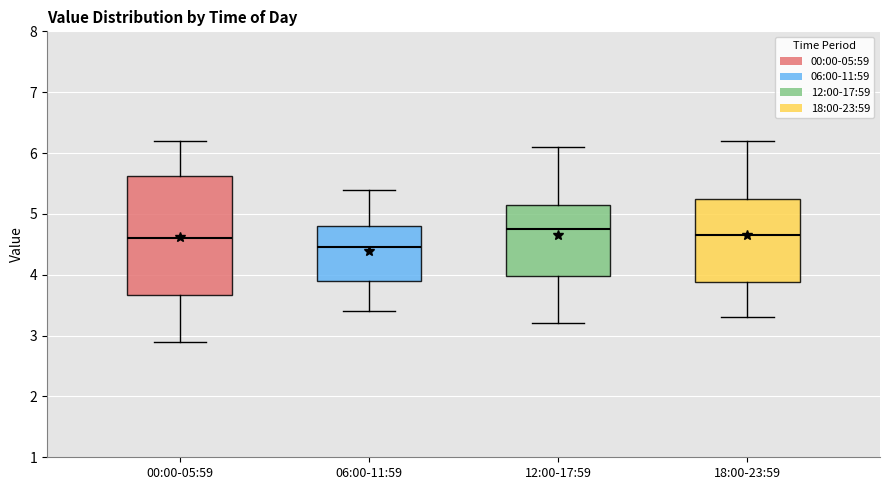

Reading left to right, read every box against the y-axis: the position of its median line, the range the box covers, and the ends of its whiskers. The values are not printed on the chart, so give them approximately, as read against the axis.

00:00-05:59: median 4.6, box 3.7 to 5.6, whiskers 2.9 to 6.2
06:00-11:59: median 4.5, box 3.9 to 4.8, whiskers 3.4 to 5.4
12:00-17:59: median 4.8, box 4.0 to 5.2, whiskers 3.2 to 6.1
18:00-23:59: median 4.7, box 3.9 to 5.3, whiskers 3.3 to 6.2